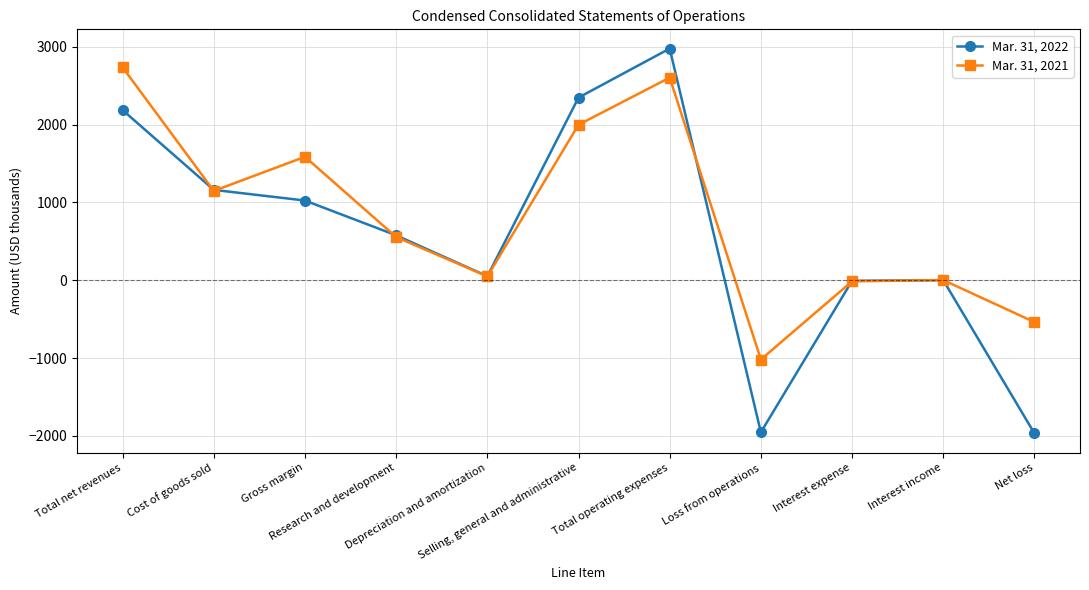

Rank the series by their maximum value, from lowest to highest.

Mar. 31, 2021, Mar. 31, 2022